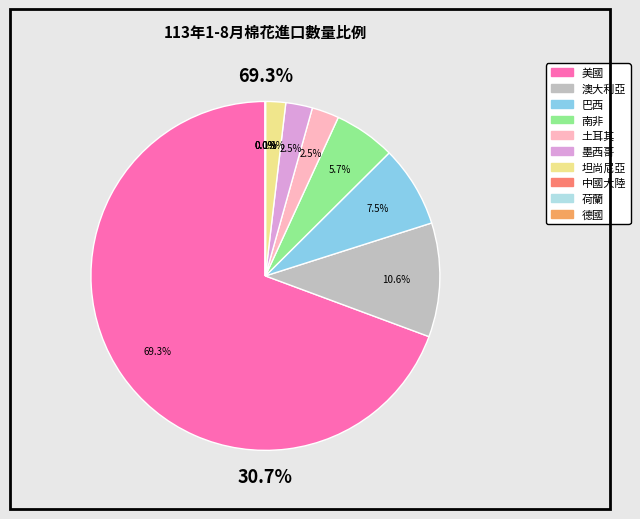

How many segments does this pie chart have?

10